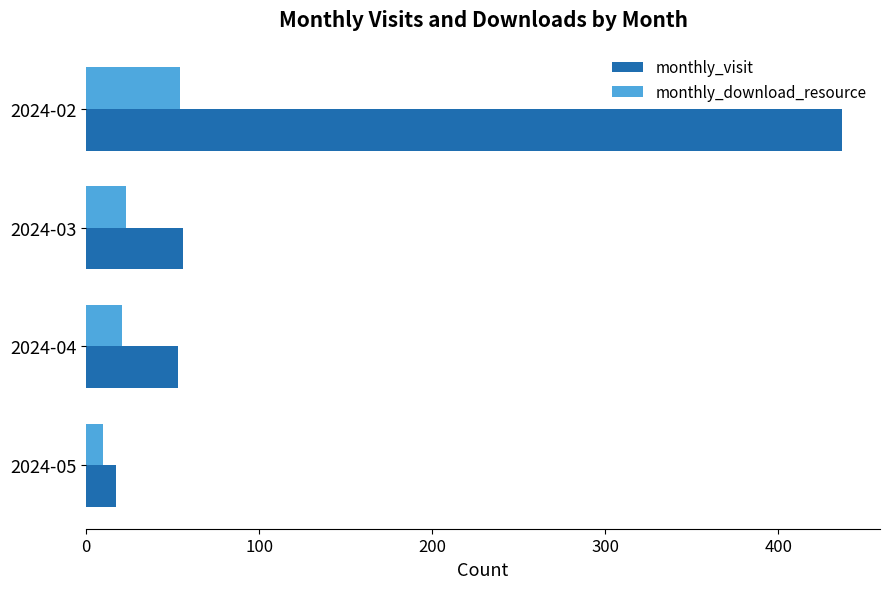

Rank the series by their average value, from highest to lowest.

monthly_visit, monthly_download_resource